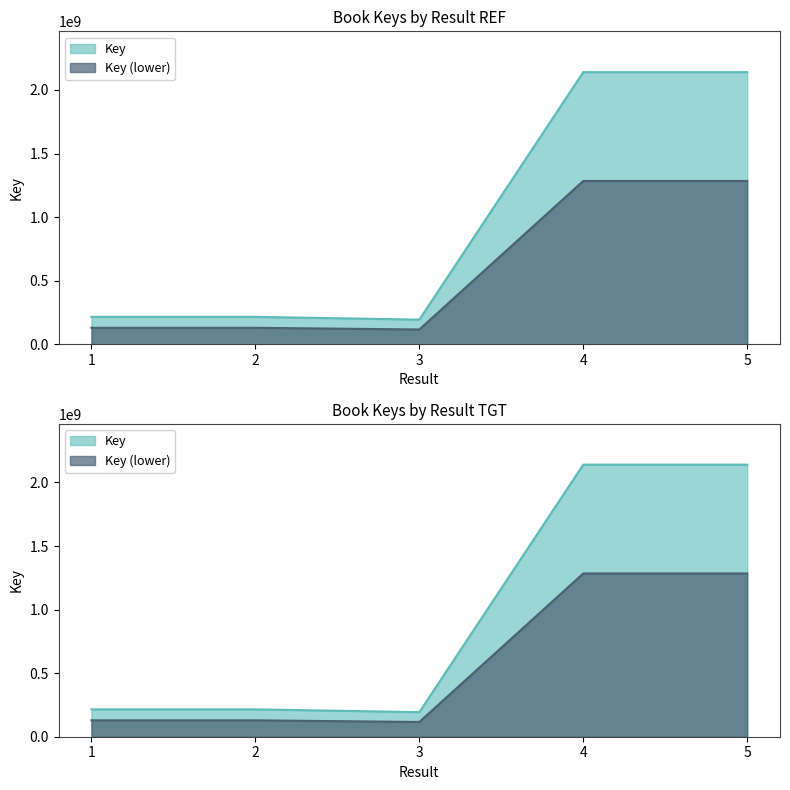

What is the maximum value shown in the chart?

2140073977